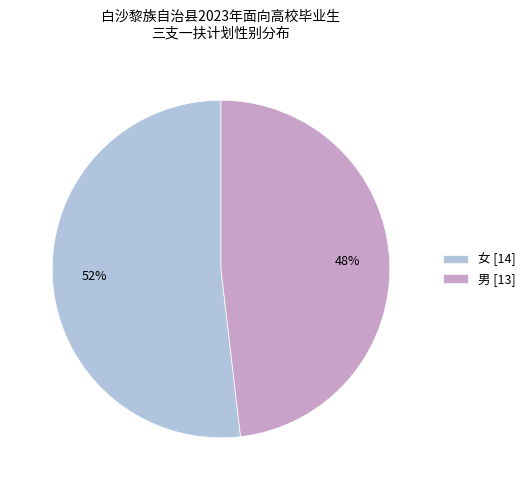

What is the ratio of the value at 男 to the value at 女?

0.9